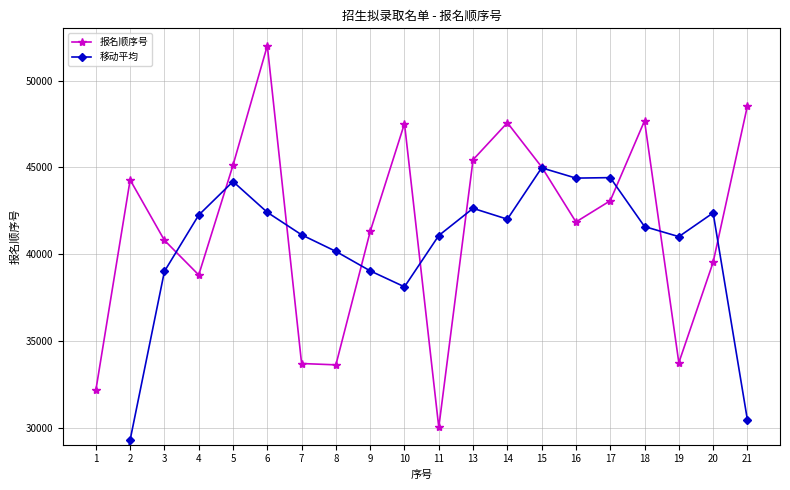

List the series in order of their overall mean, lowest first.

移动平均, 报名顺序号